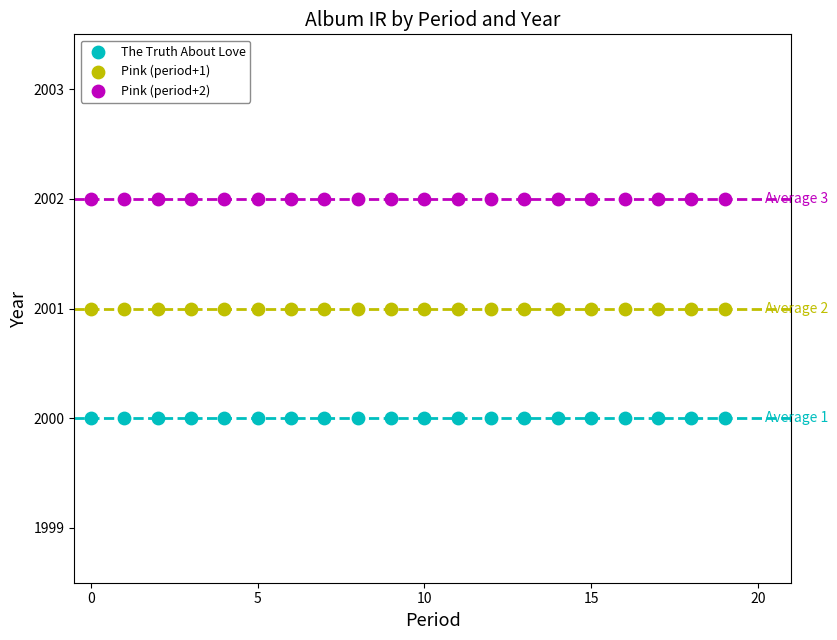

Which series contains the highest Y value?

Pink (period+2)